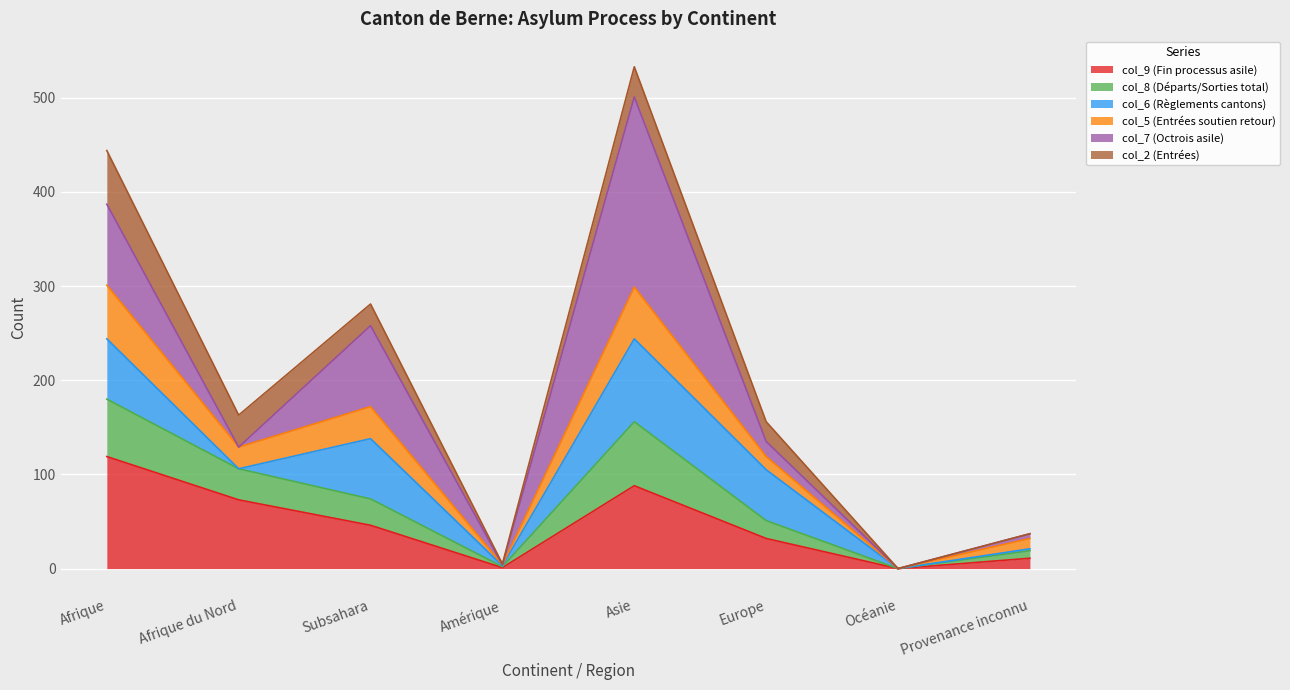

Is it true that col_9 (Fin processus asile) equals 0 at Océanie?

True